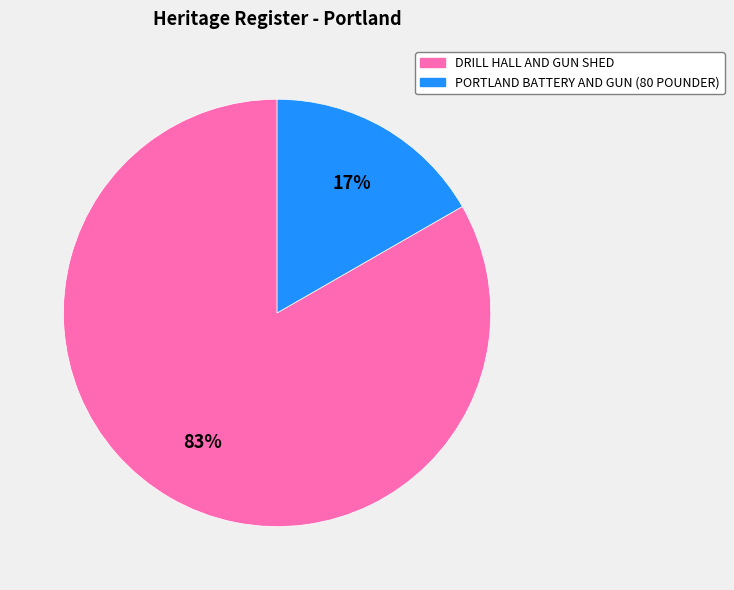

The DRILL HALL AND GUN SHED slice represents 83% of the pie. True or false?

True